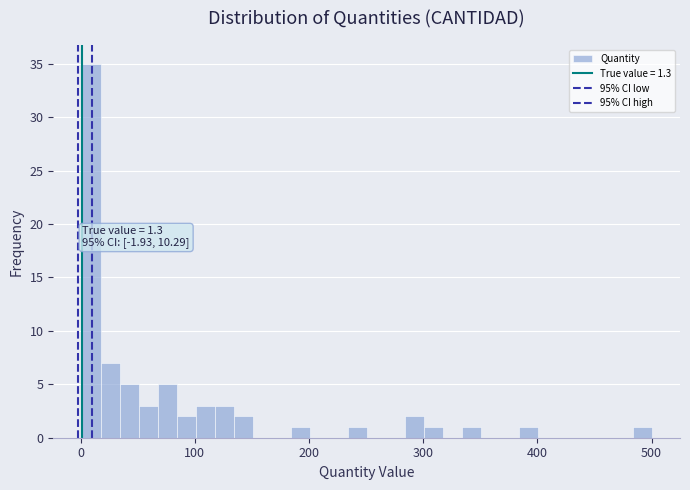

Around what value on the x-axis is the tallest bar? Give the approximate position of its centre, as read against the axis.

10